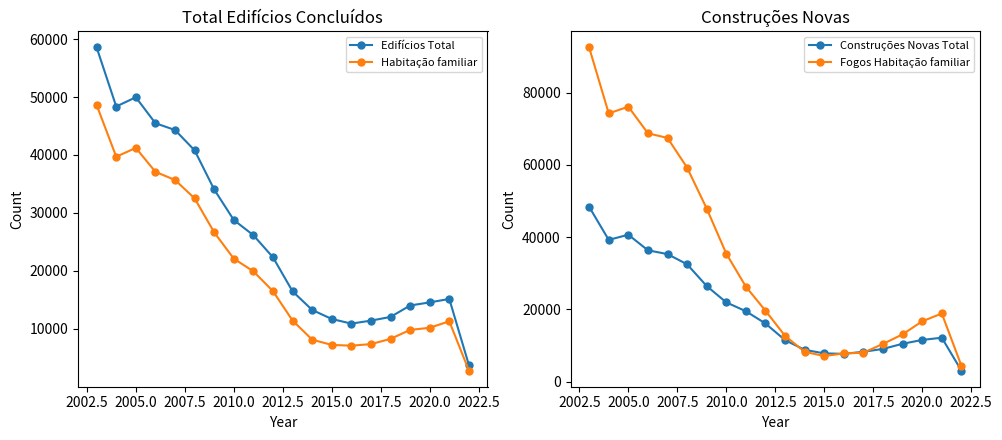

Reading right to left, list all the values displayed in this chart.

Edifícios Total: 3782	15171	14580	14043	12072	11434	10919	11719	13278	16485	22355	26166	28790	34053	40803	44313	45479	49957	48364	58542
Habitação familiar: 2821	11322	10200	9836	8287	7382	7116	7244	8153	11451	16513	19937	22121	26658	32525	35691	37098	41227	39699	48617
Construções Novas Total: 3068	12163	11549	10488	9061	8268	7698	7824	8811	11495	16101	19495	21946	26466	32493	35307	36367	40668	39252	48395
Fogos Habitação familiar: 4423	18867	16710	13092	10454	8011	7817	7087	8265	12666	19642	26302	35442	47915	59256	67463	68764	76123	74261	92508